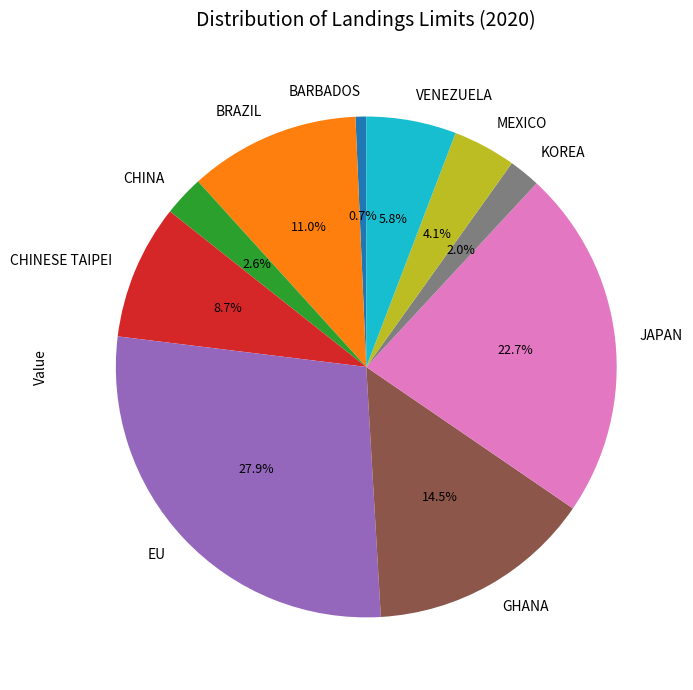

Does any single category account for the majority?

No